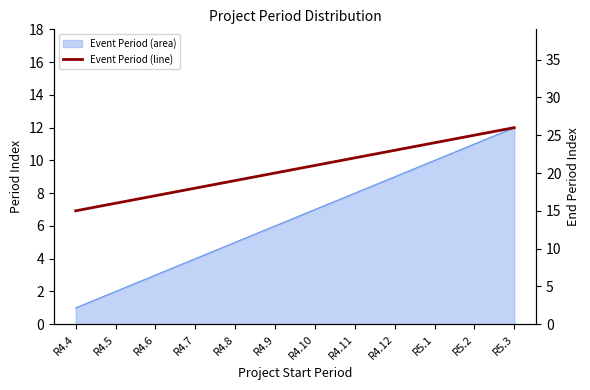

What is the label of the 3rd point from the right?

R5.1